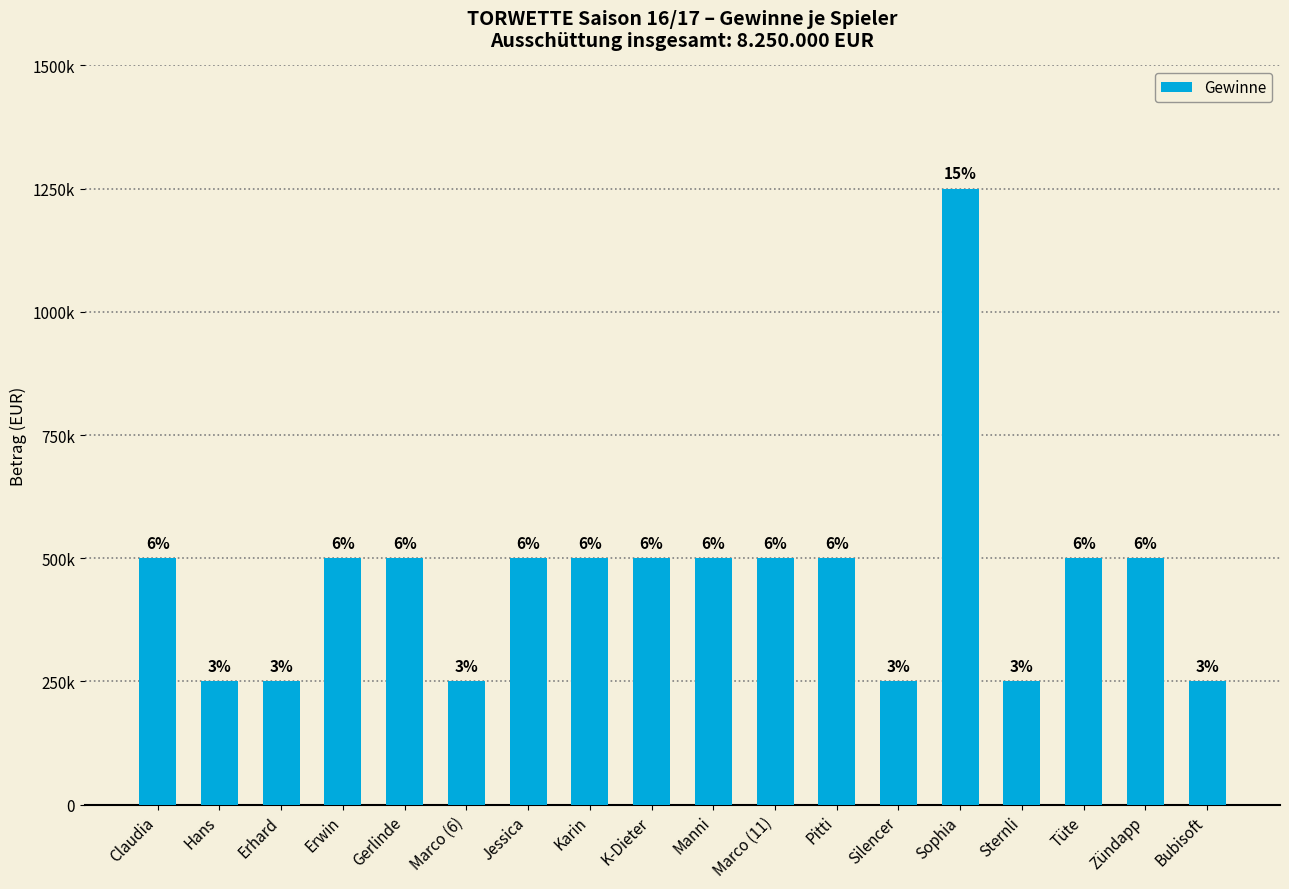

Are the bars horizontal?

No